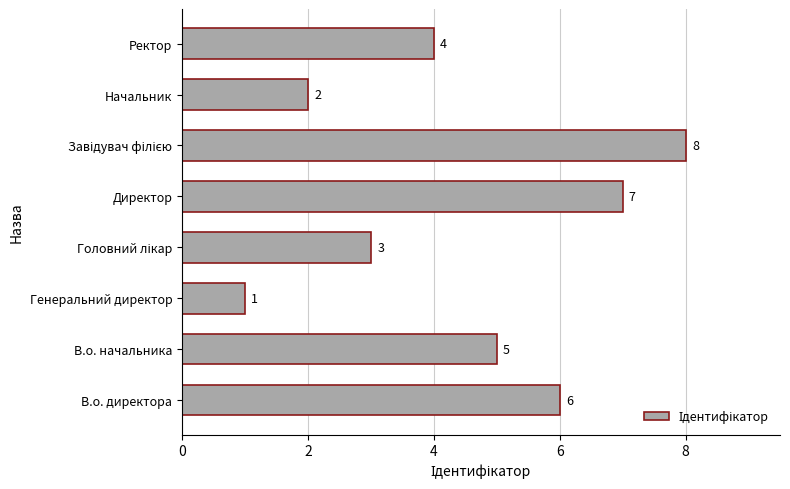

What is the sum of the values at Начальник and Ректор?

6